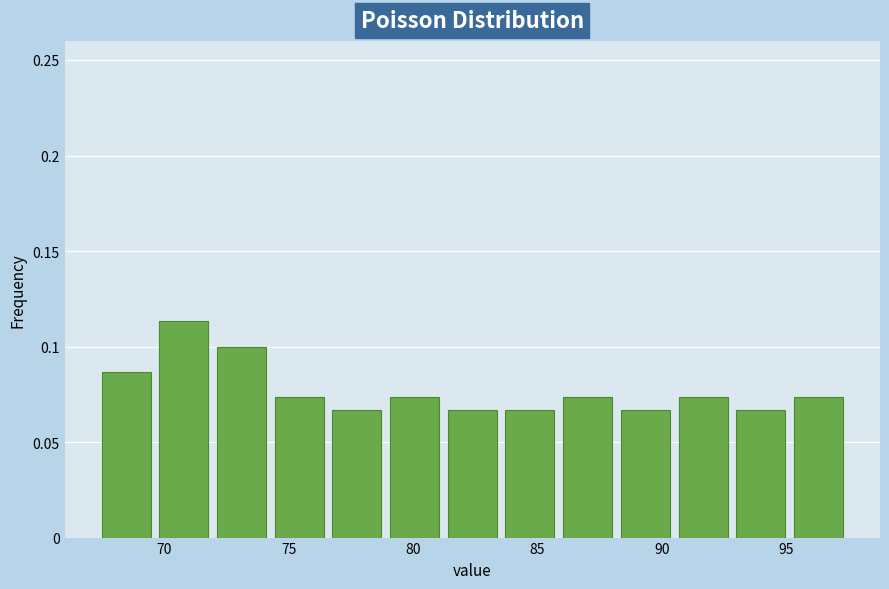

Reading left to right, transcribe this chart: for each bar, give the range it covers on the x-axis and its height. Neither the bar edges nor the heights are printed on the chart, so give them approximately, as read against the axes.

67.5 to 69.5: 0.085
69.5 to 72.0: 0.115
72.0 to 74.5: 0.100
74.5 to 76.5: 0.075
76.5 to 79.0: 0.065
79.0 to 81.0: 0.075
81.0 to 83.5: 0.065
83.5 to 86.0: 0.065
86.0 to 88.0: 0.075
88.0 to 90.5: 0.065
90.5 to 93.0: 0.075
93.0 to 95.0: 0.065
95.0 to 97.5: 0.075